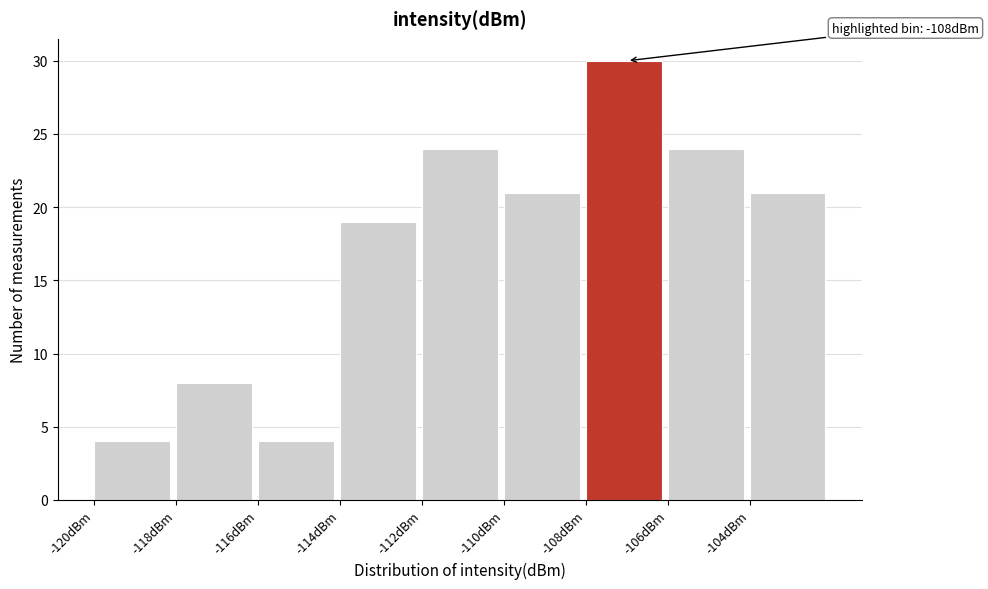

Which range on the x-axis has the tallest bar?

-108 to -106